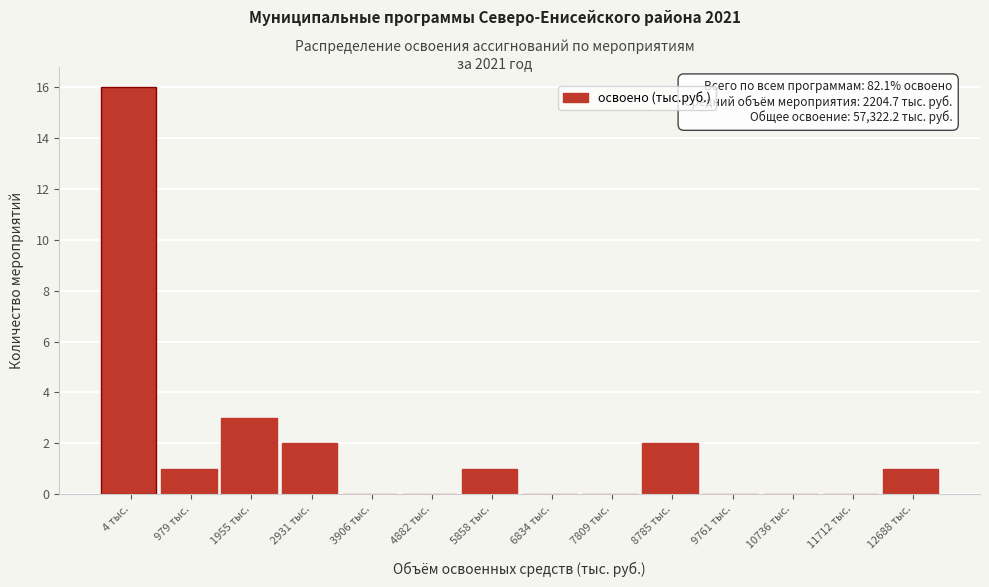

Reading right to left, list all the values displayed in this chart.

12688 тыс.=1	11712 тыс.=0	10736 тыс.=0	9761 тыс.=0	8785 тыс.=2	7809 тыс.=0	6834 тыс.=0	5858 тыс.=1	4882 тыс.=0	3906 тыс.=0	2931 тыс.=2	1955 тыс.=3	979 тыс.=1	4 тыс.=16